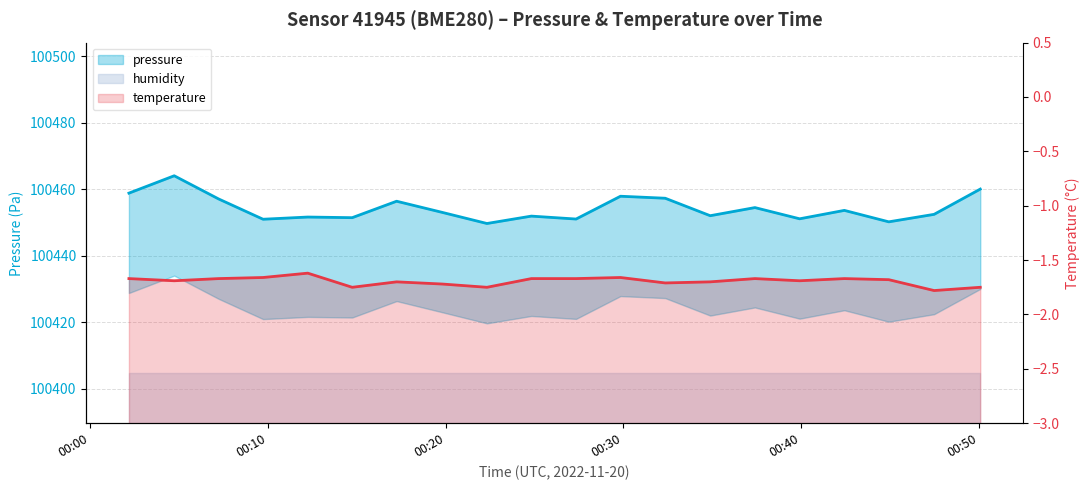

What is the highest value of the temperature series?

-1.6